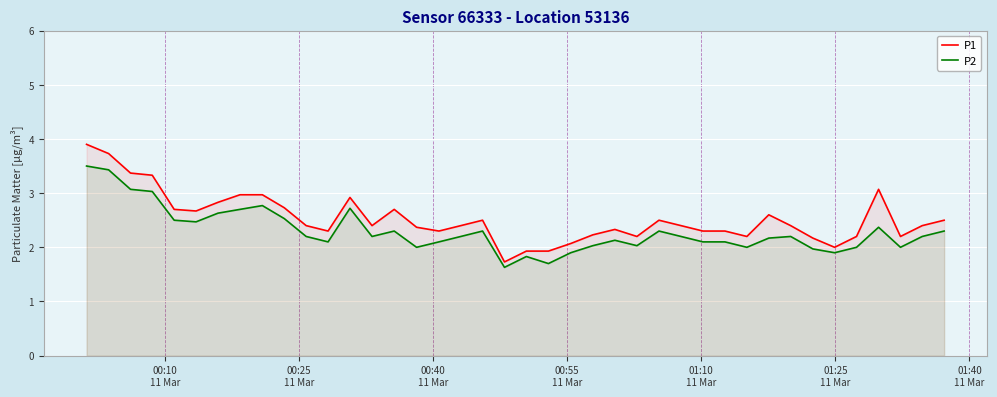

What is the maximum value shown in the chart?

3.9